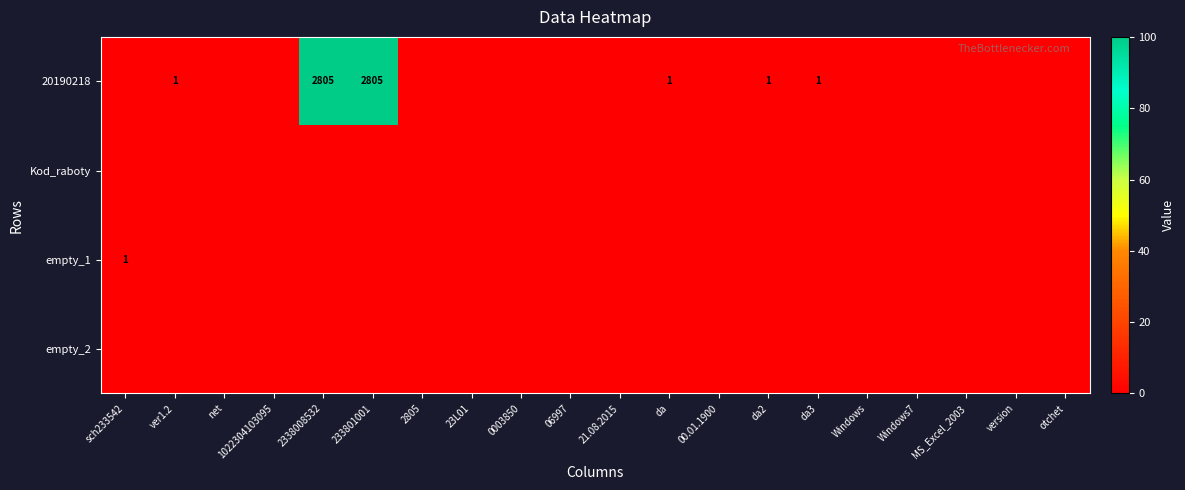

Is it true that empty_1 equals 1 at sch233542?

True